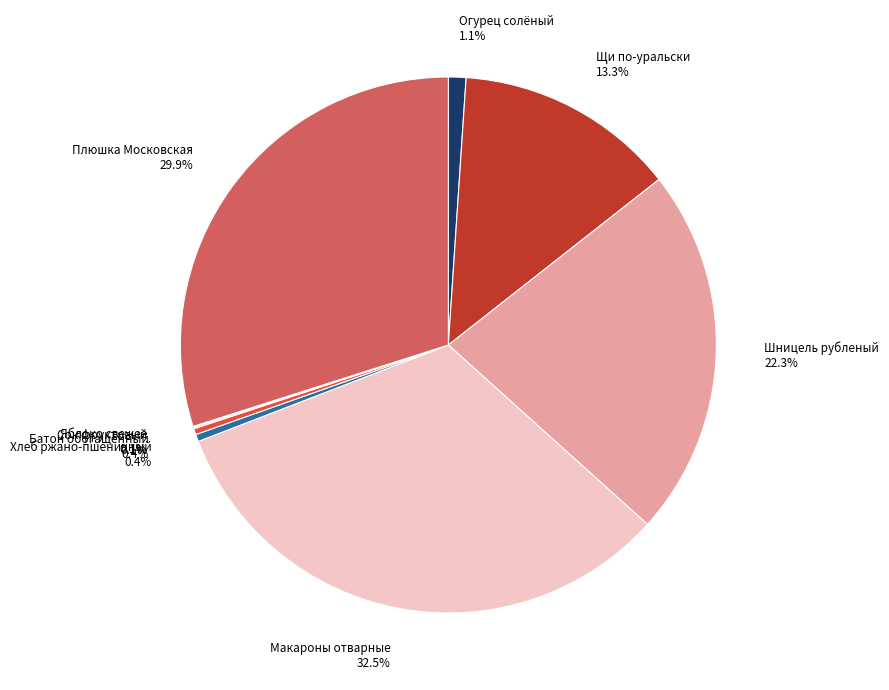

What portion of the pie excludes Плюшка Московская?

70.1%